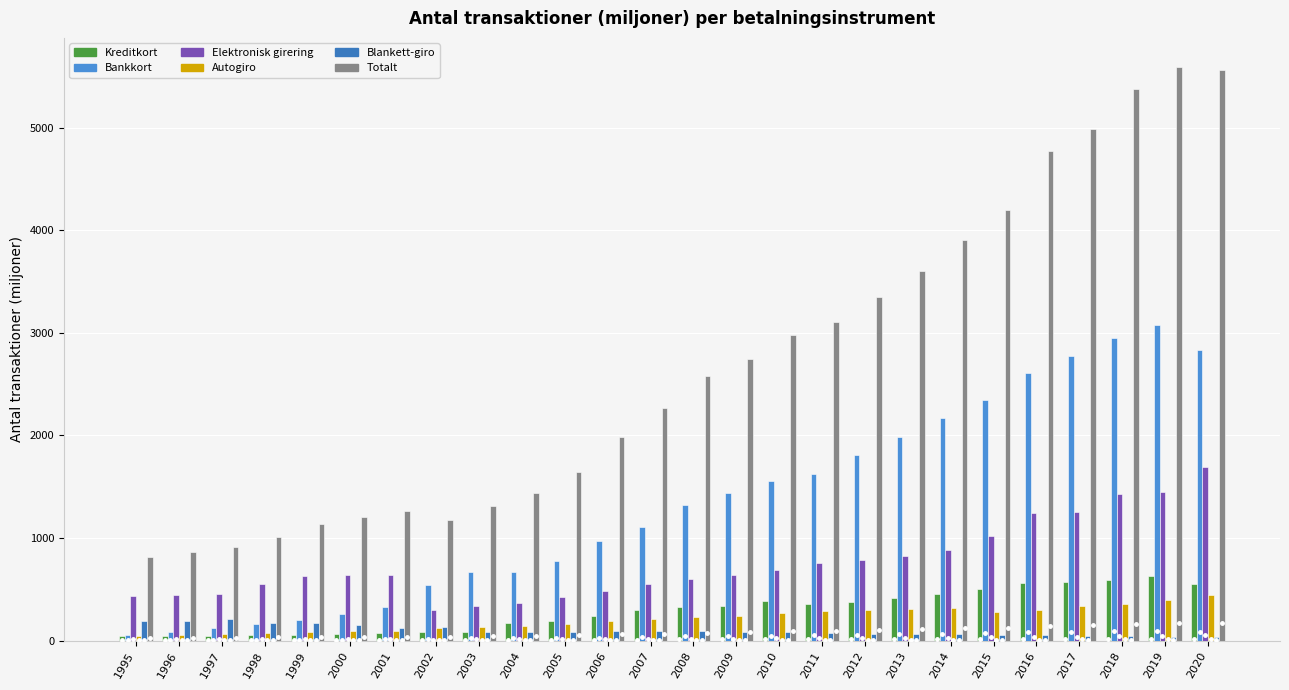

What are all the series names shown in the legend?

Kreditkort, Bankkort, Elektronisk girering, Autogiro, Blankett-giro, Totalt